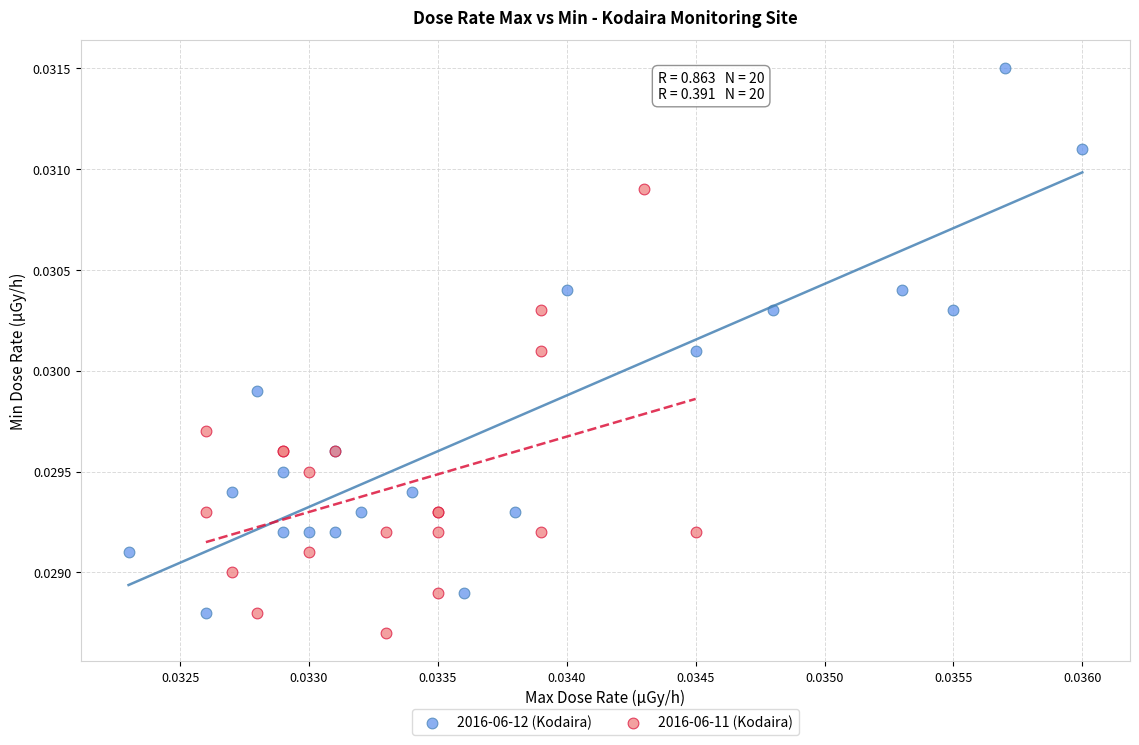

Which series contains the lowest Y value?

2016-06-11 (Kodaira)